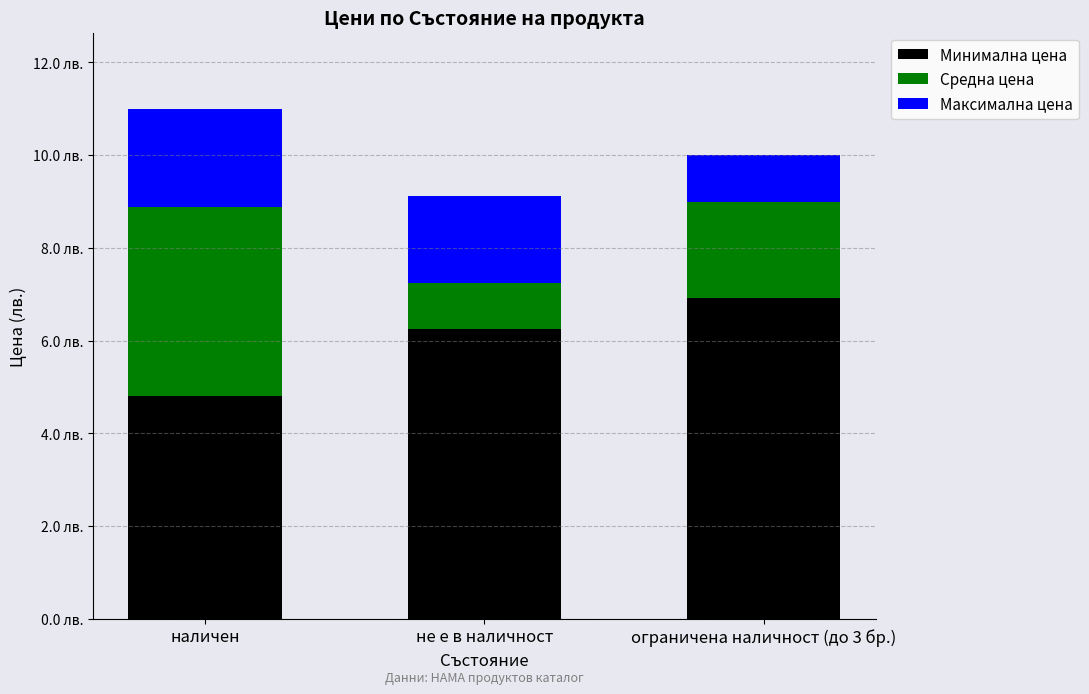

True or false: Максимална цена has a value of 2.1 at наличен.

True